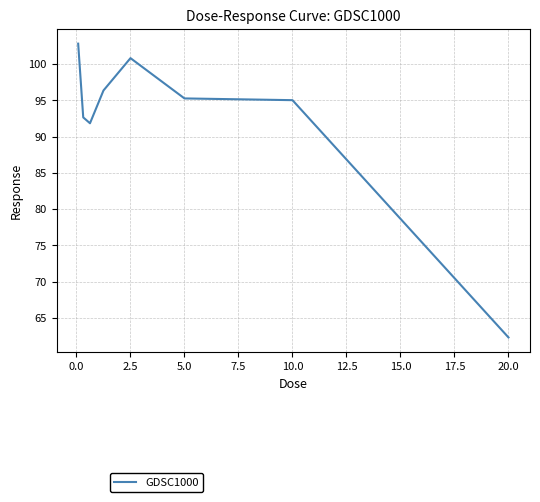

What is the minimum value shown in the chart?

62.3